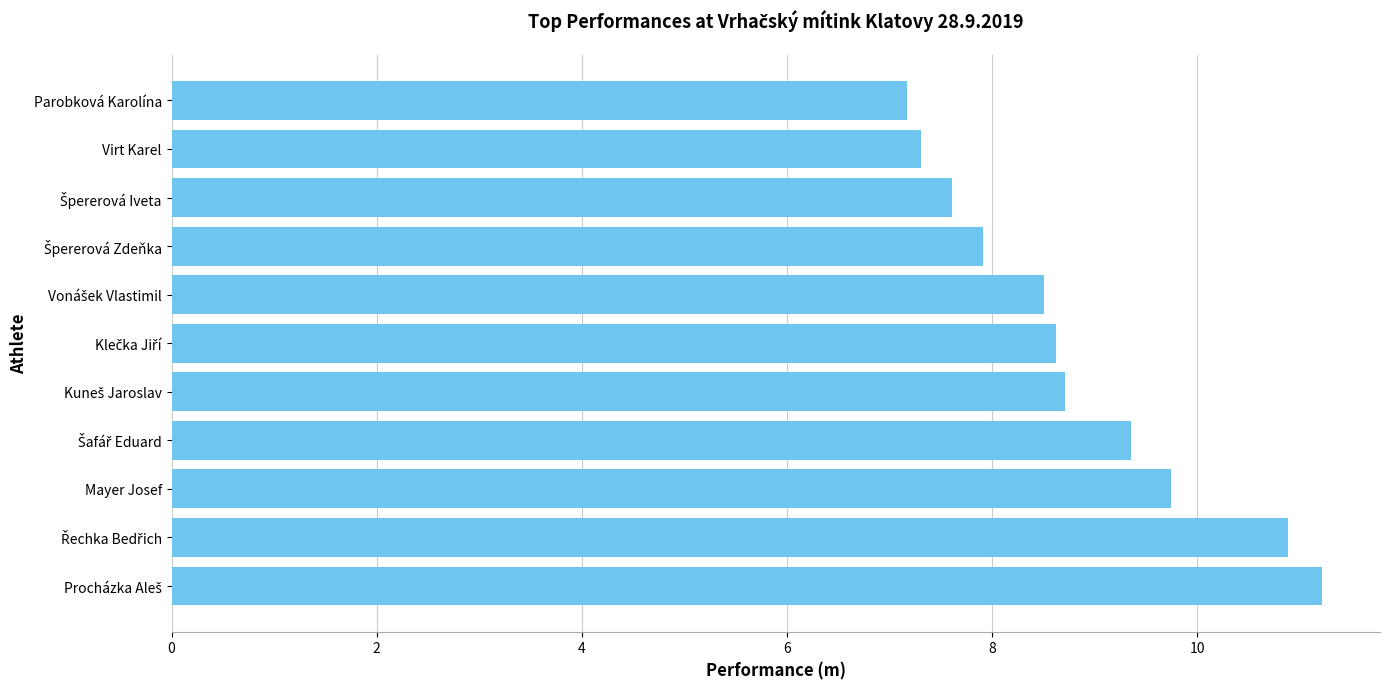

True or false: the data shows 3.6 at Virt Karel.

False